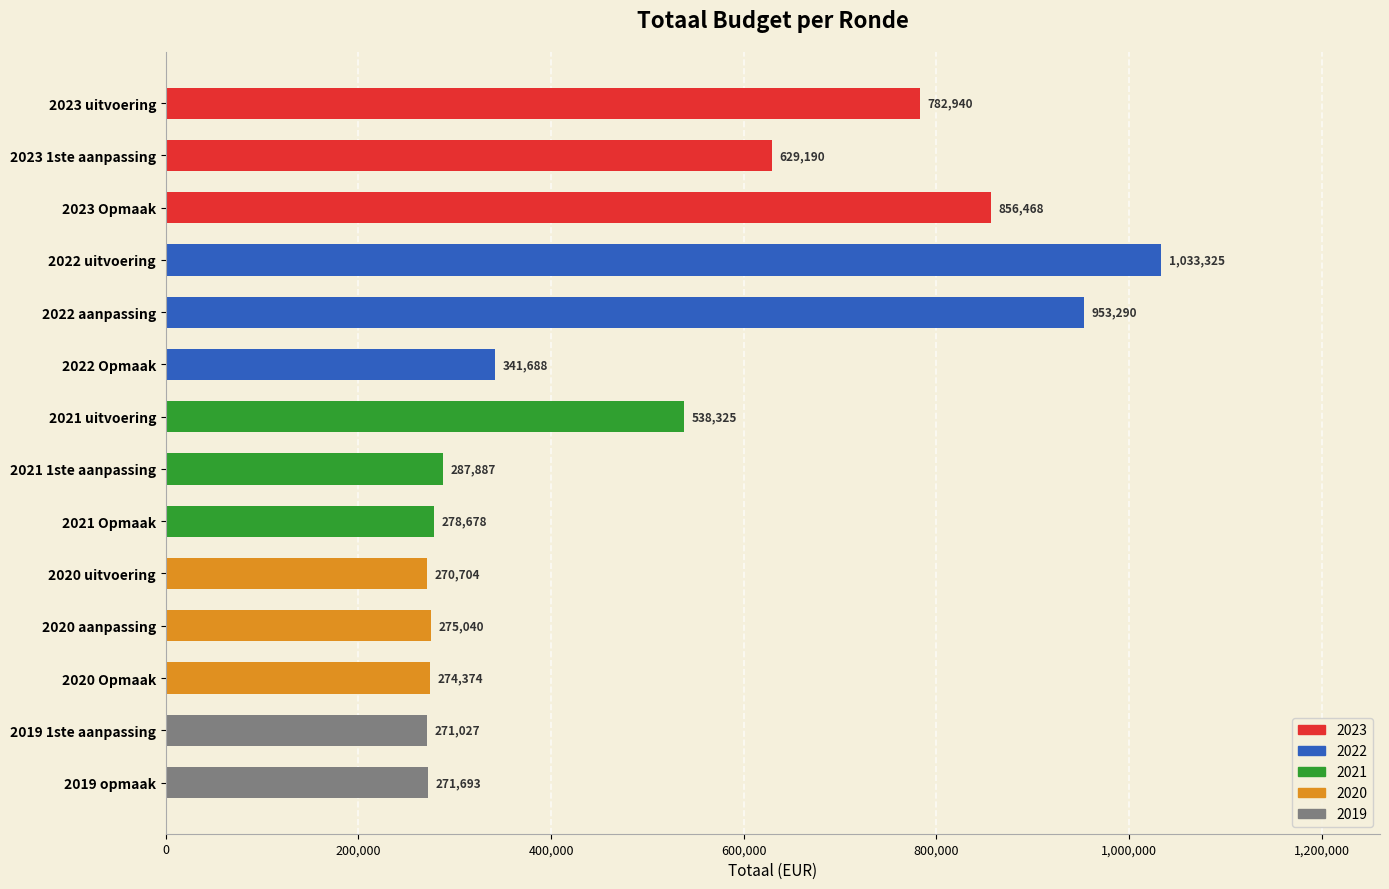

List the labels in order of value, smallest first.

2020 uitvoering, 2019 1ste aanpassing, 2019 opmaak, 2020 Opmaak, 2020 aanpassing, 2021 Opmaak, 2021 1ste aanpassing, 2022 Opmaak, 2021 uitvoering, 2023 1ste aanpassing, 2023 uitvoering, 2023 Opmaak, 2022 aanpassing, 2022 uitvoering